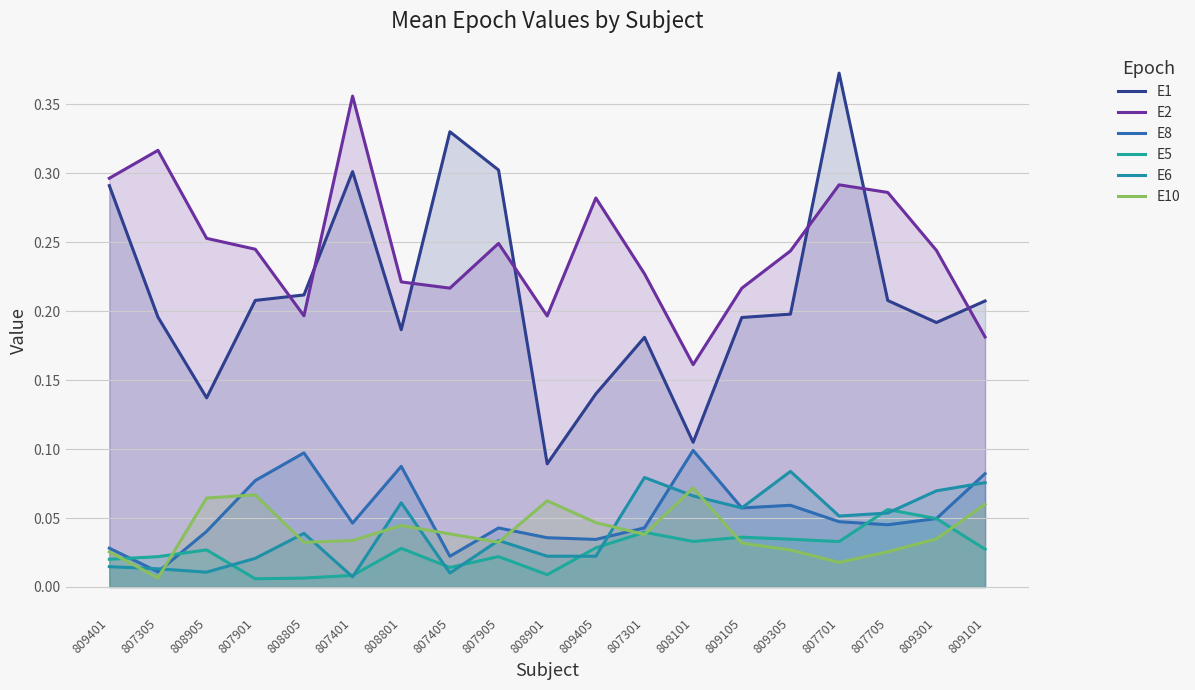

Between 808805 and 808901, which series saw the biggest shift?

E1